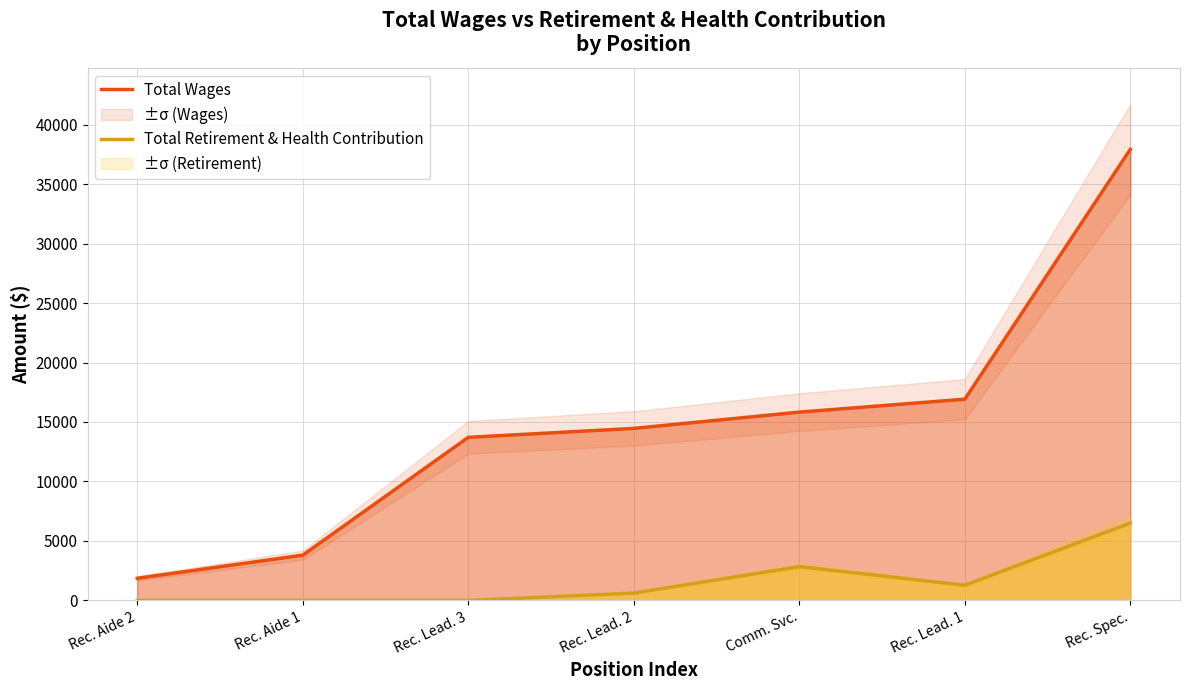

Does the chart display data point markers on the line(s)?

No